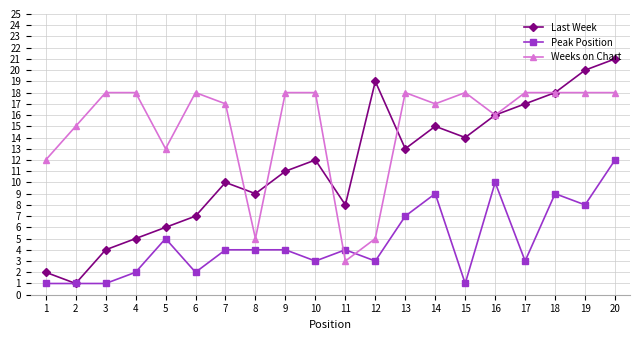

Rank the series by their average value, from lowest to highest.

Peak Position, Last Week, Weeks on Chart